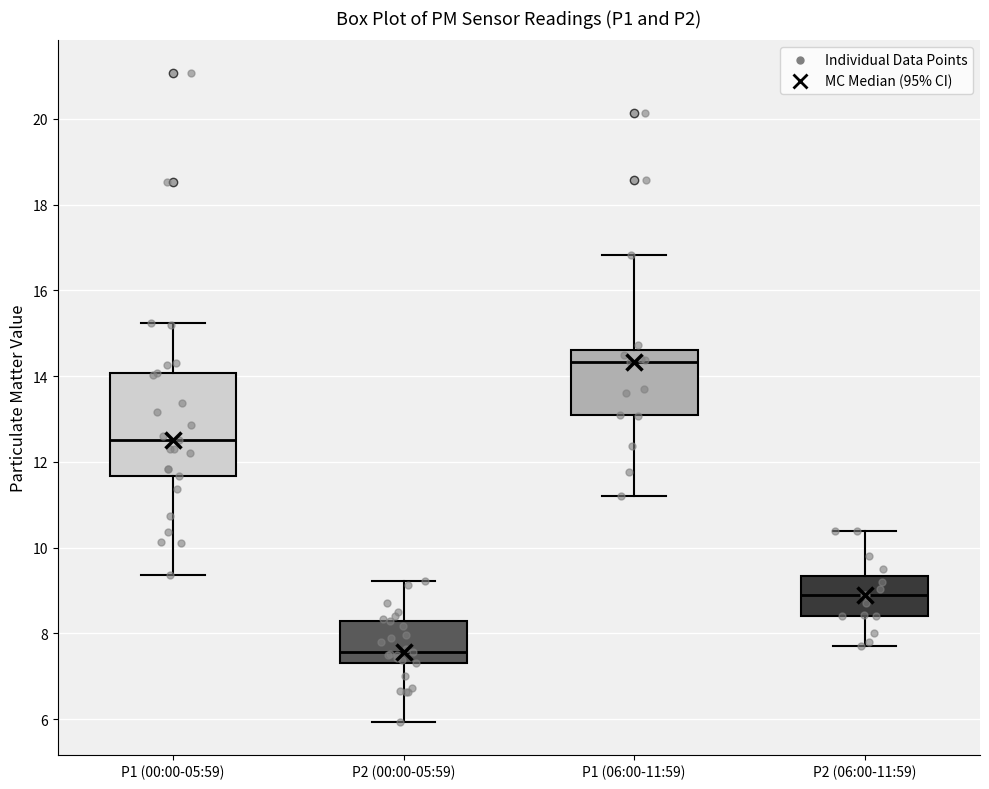

Reading left to right, transcribe this box plot: for each box, give where its median line is, the range the box spans, and where its two whiskers end, as read against the y-axis. The values are not printed on the chart, so give them approximately, as read against the axis.

P1 (00:00-05:59): median 12.6, box 11.6 to 14.0, whiskers 9.4 to 15.2
P2 (00:00-05:59): median 7.6, box 7.4 to 8.4, whiskers 6.0 to 9.2
P1 (06:00-11:59): median 14.4, box 13.0 to 14.6, whiskers 11.2 to 16.8
P2 (06:00-11:59): median 9.0, box 8.4 to 9.4, whiskers 7.8 to 10.4